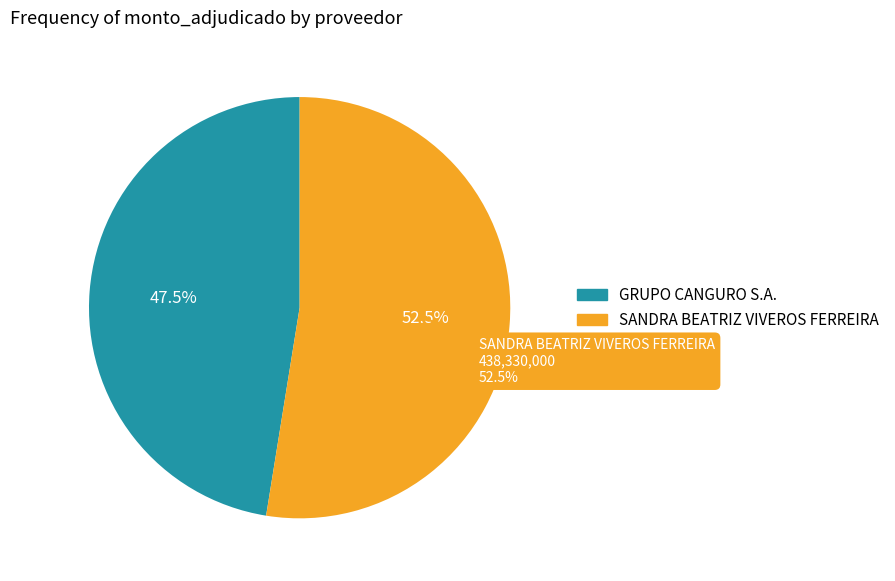

How many segments does this pie chart have?

2